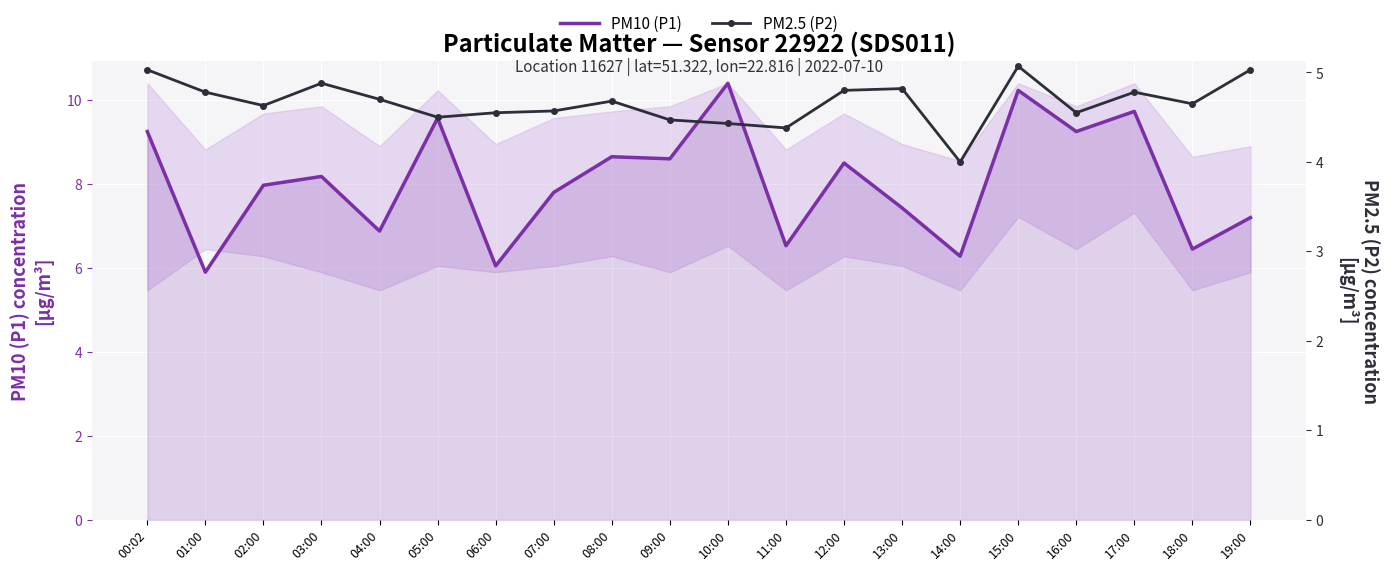

Rank the series by their maximum value, from highest to lowest.

PM10 (P1), PM2.5 (P2)